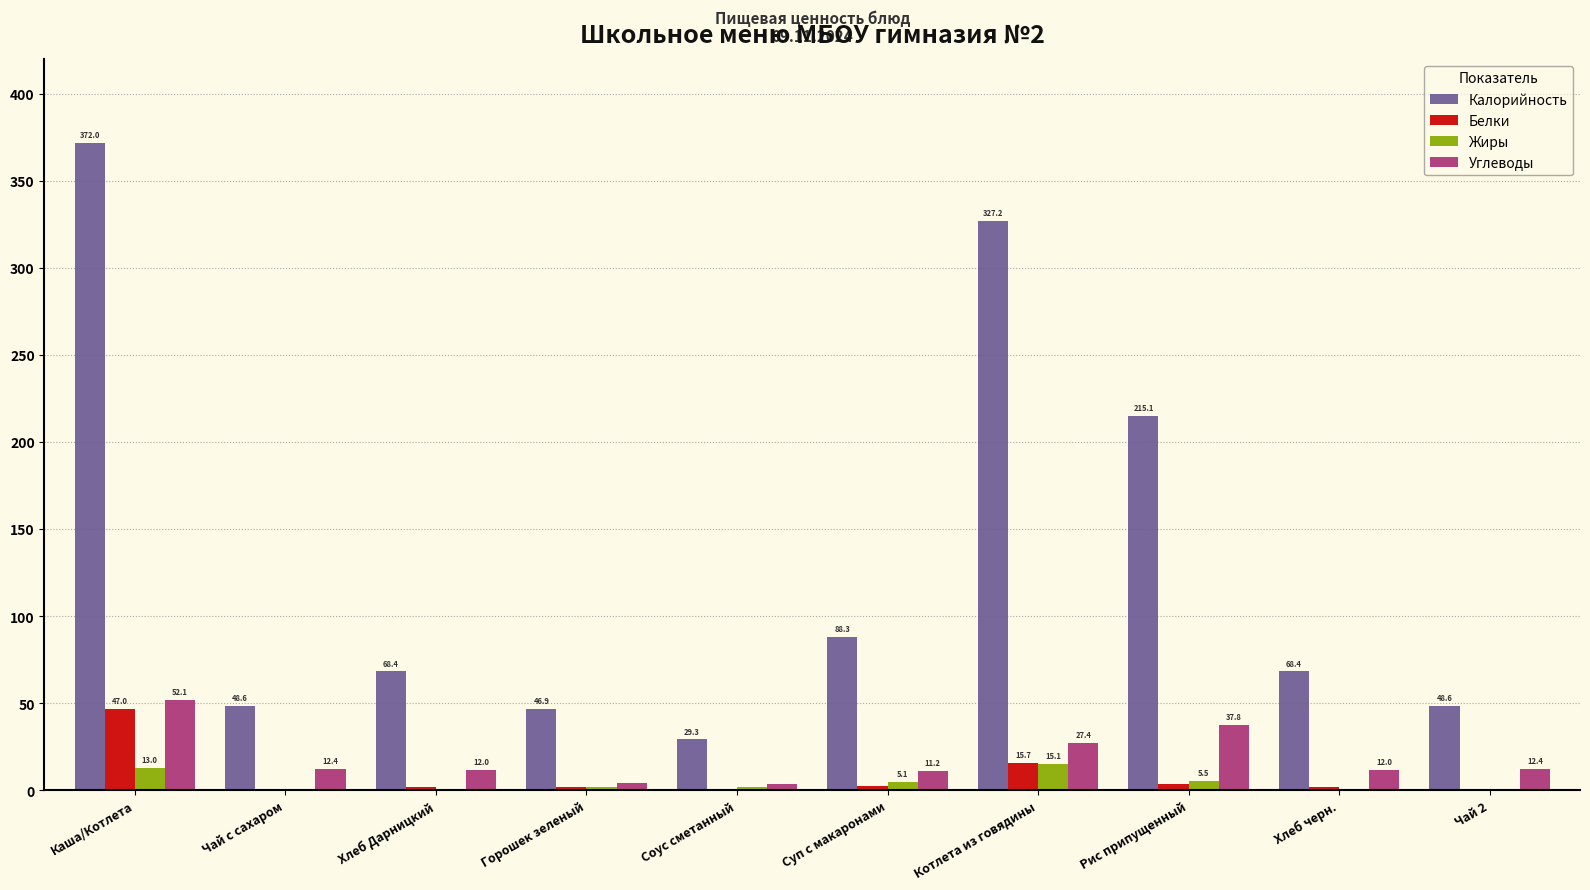

Where does the Белки series first go above 1?

Каша/Котлета